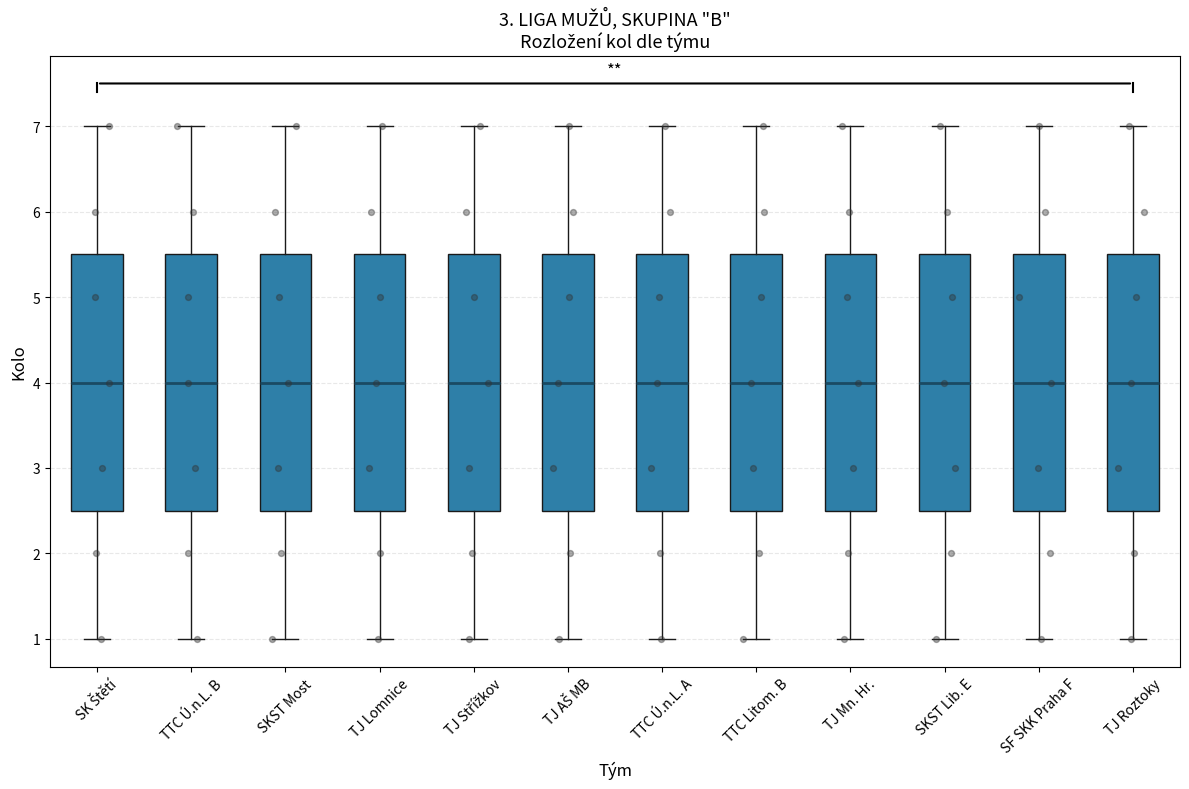

Reading left to right, read every box against the y-axis: the position of its median line, the range the box covers, and the ends of its whiskers. The values are not printed on the chart, so give them approximately, as read against the axis.

SK Štětí: median 4.0, box 2.5 to 5.5, whiskers 1.0 to 7.0
TTC Ú.n.L. B: median 4.0, box 2.5 to 5.5, whiskers 1.0 to 7.0
SKST Most: median 4.0, box 2.5 to 5.5, whiskers 1.0 to 7.0
TJ Lomnice: median 4.0, box 2.5 to 5.5, whiskers 1.0 to 7.0
TJ Střížkov: median 4.0, box 2.5 to 5.5, whiskers 1.0 to 7.0
TJ AŠ MB: median 4.0, box 2.5 to 5.5, whiskers 1.0 to 7.0
TTC Ú.n.L. A: median 4.0, box 2.5 to 5.5, whiskers 1.0 to 7.0
TTC Litom. B: median 4.0, box 2.5 to 5.5, whiskers 1.0 to 7.0
TJ Mn. Hr.: median 4.0, box 2.5 to 5.5, whiskers 1.0 to 7.0
SKST Lib. E: median 4.0, box 2.5 to 5.5, whiskers 1.0 to 7.0
SF SKK Praha F: median 4.0, box 2.5 to 5.5, whiskers 1.0 to 7.0
TJ Roztoky: median 4.0, box 2.5 to 5.5, whiskers 1.0 to 7.0